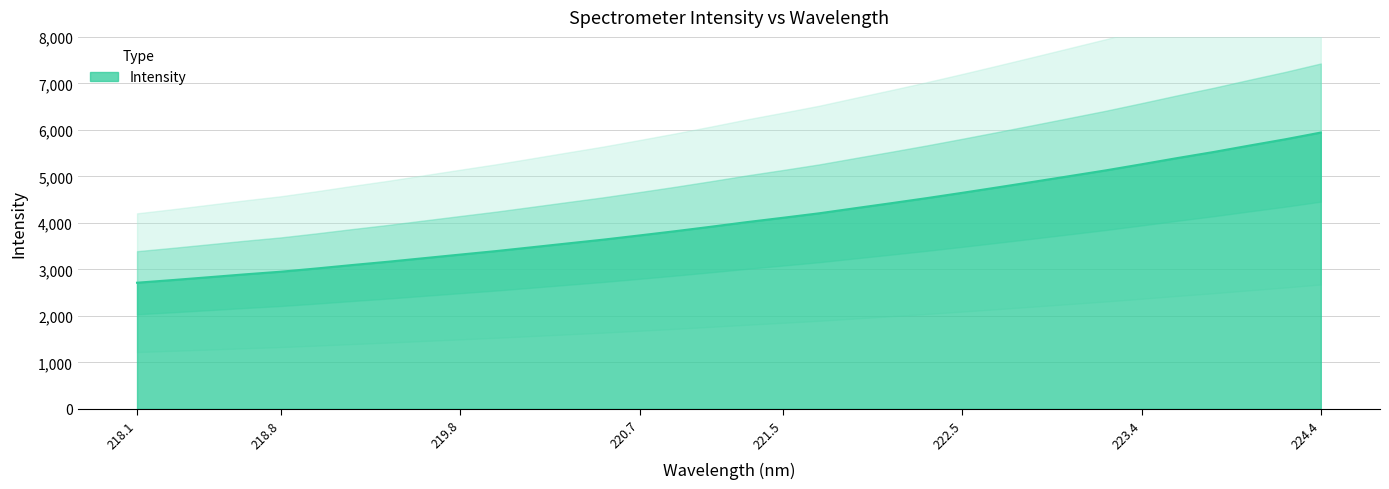

How many values exceed 4017?

17